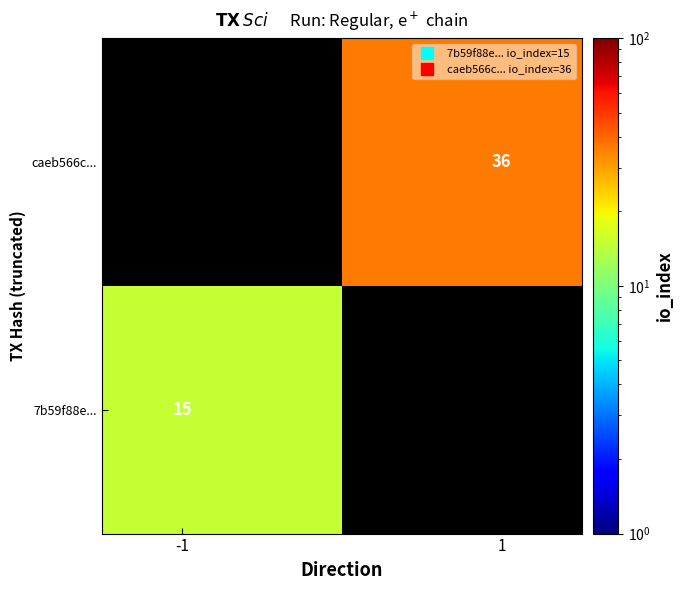

At how many categories does at least one series exceed 34?

1